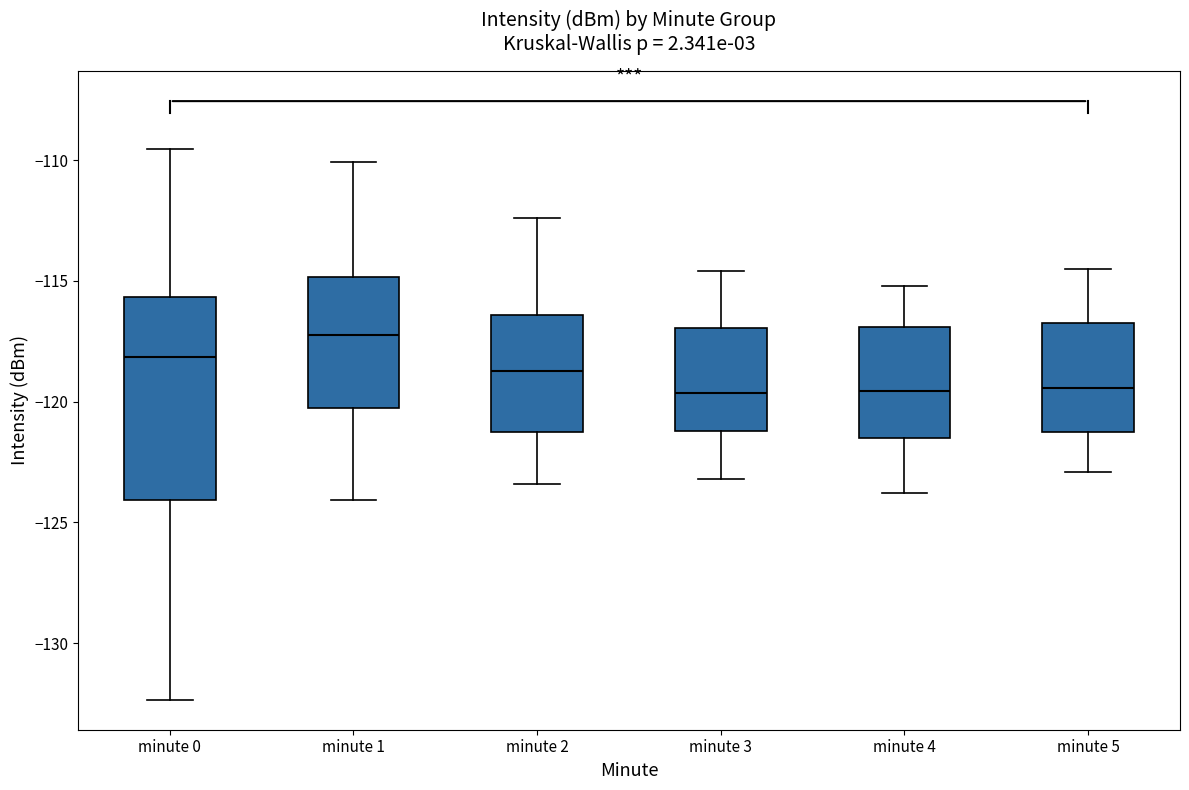

Comparing the boxes themselves (not the whiskers), which one is the tallest?

minute 0